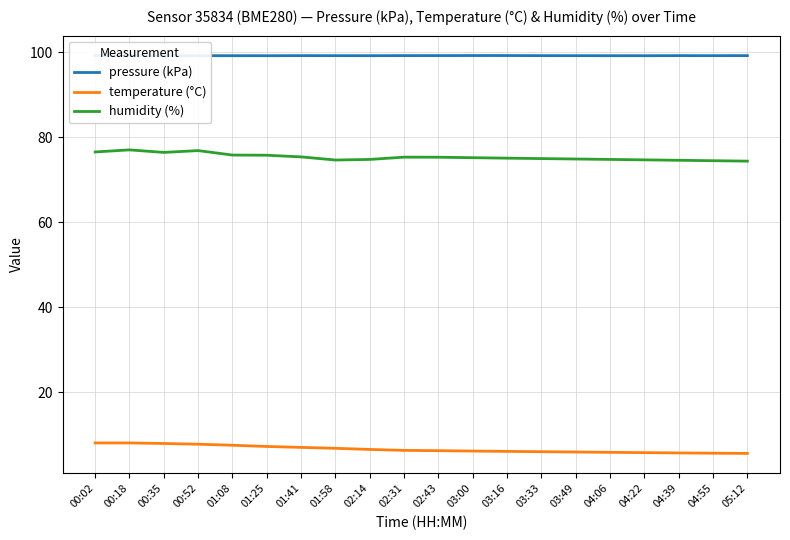

Rank the series at 05:12 from highest to lowest value.

pressure (kPa), humidity (%), temperature (°C)